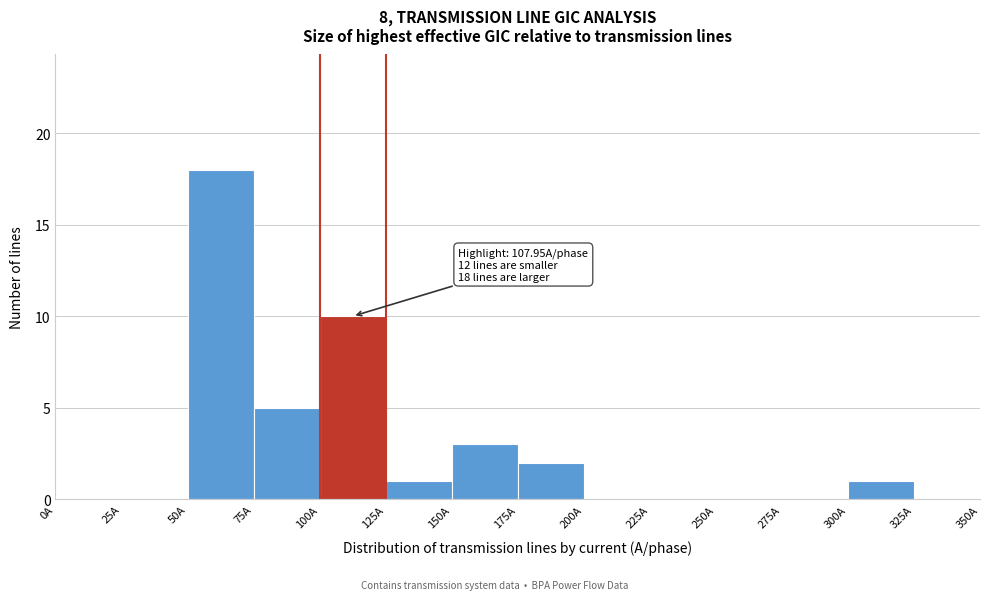

Over which range of the x-axis is the bar tallest?

50 to 75